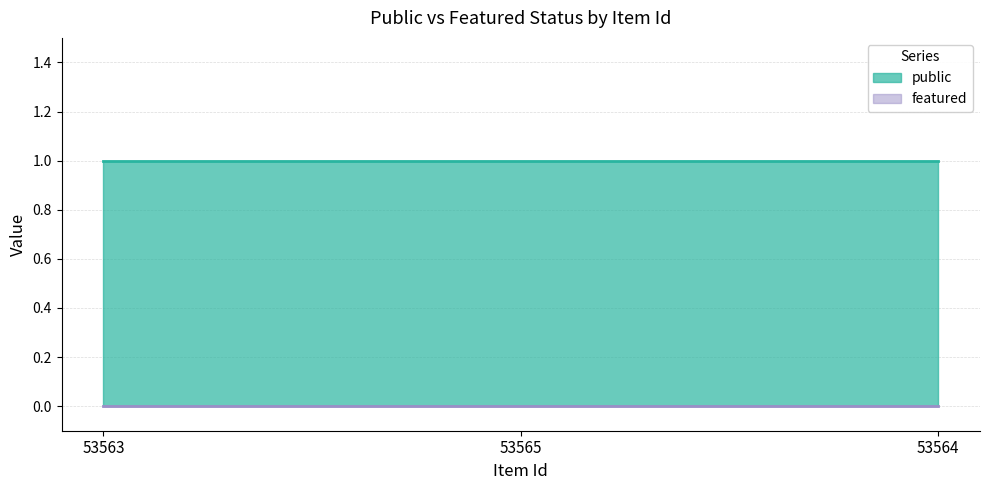

Is the value of public at 53563 greater than the value of featured at 53564?

Yes